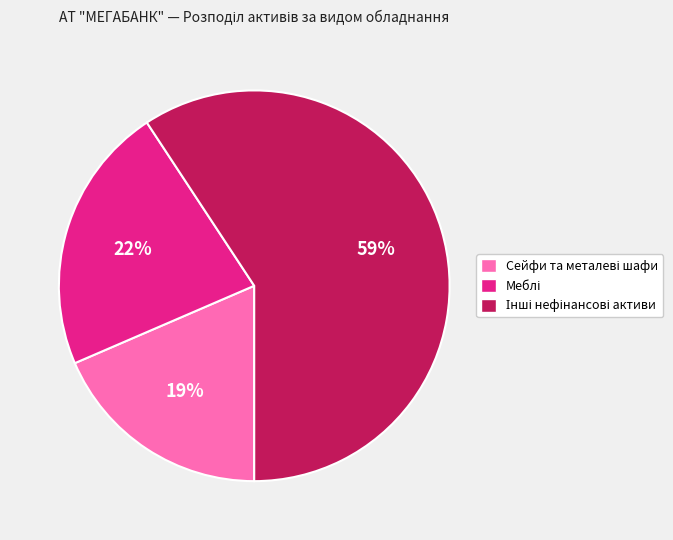

Is there a majority slice in this chart?

Yes